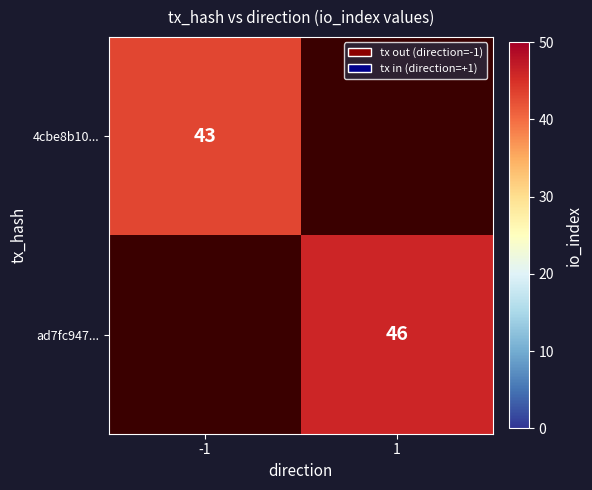

The value of 4cbe8b10... at -1 is 43. True or false?

True